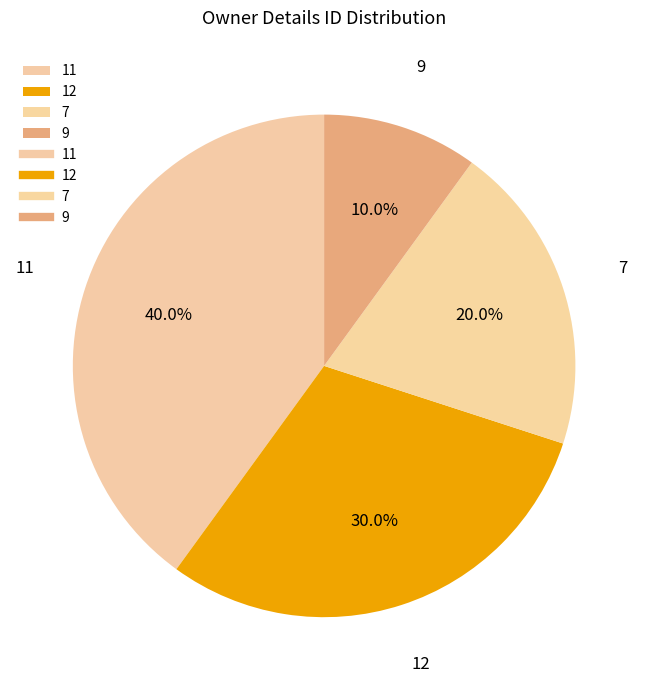

Does 12 represent more than half of the total?

No